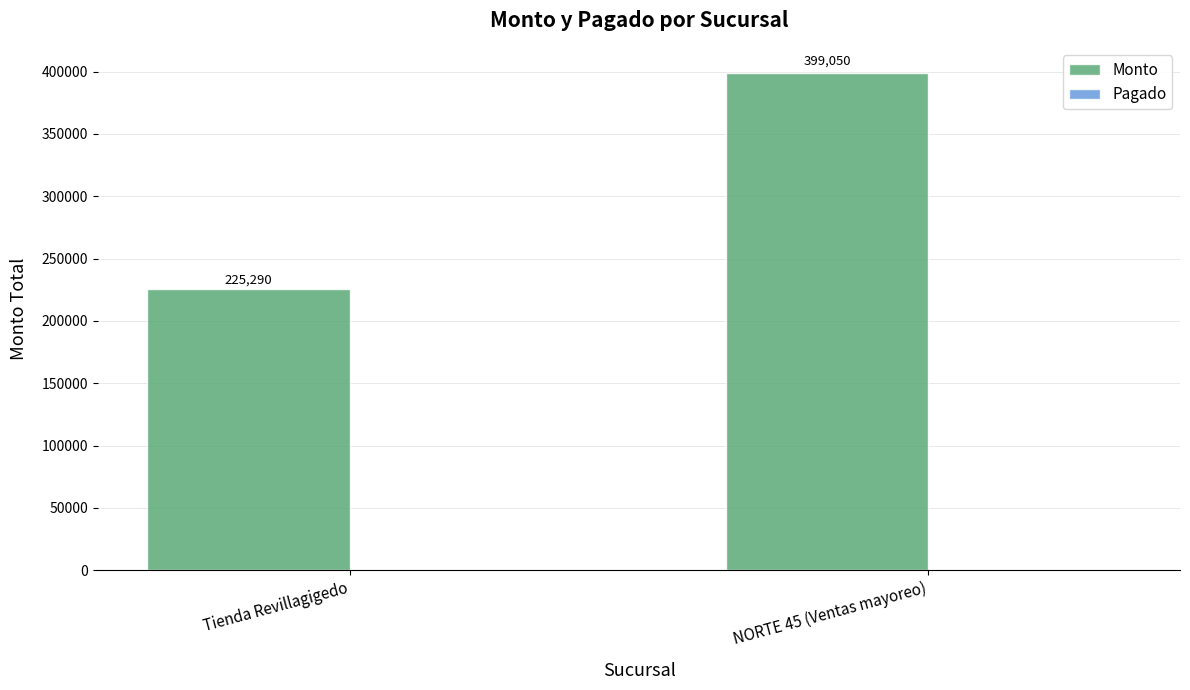

List the labels in order of value, smallest first.

Tienda Revillagigedo, NORTE 45 (Ventas mayoreo)